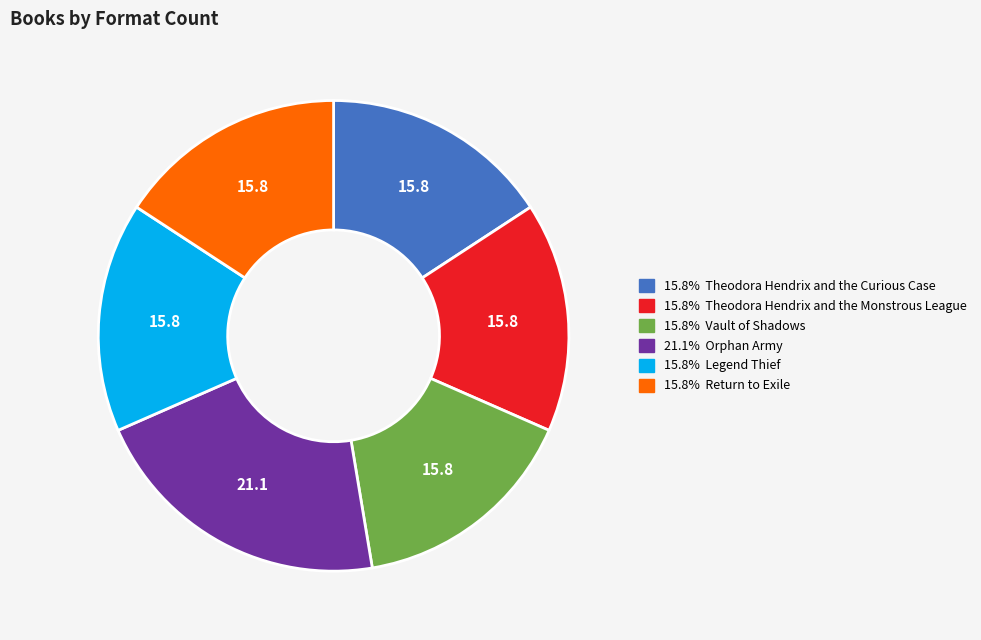

Does any single category account for the majority?

No